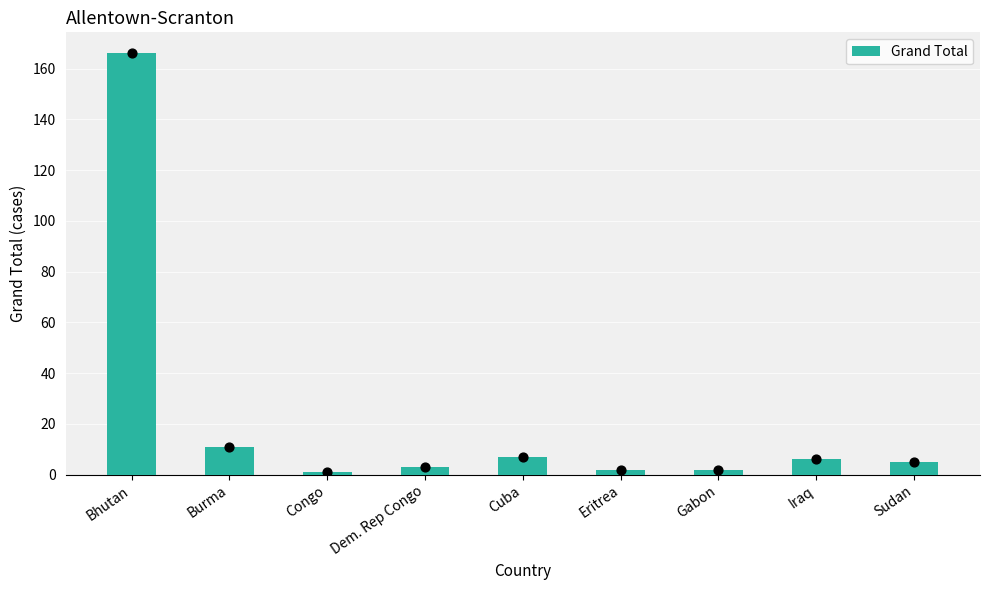

What is the ratio of the value at Sudan to the value at Burma?

0.5